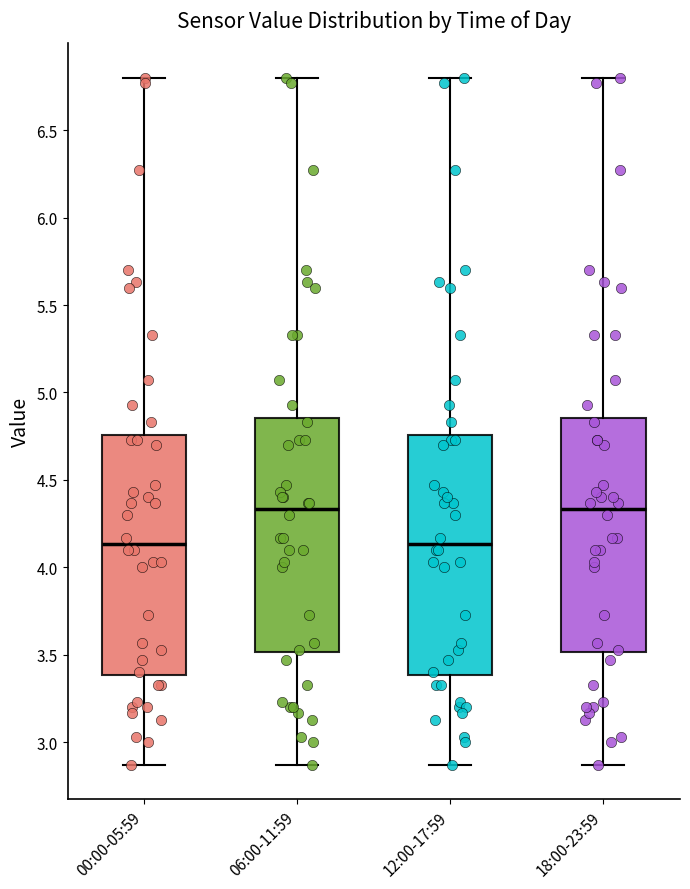

Where does the upper whisker of the box for 06:00-11:59 end on the y-axis? The values are not printed on the chart, so give them approximately, as read against the axis.

6.80